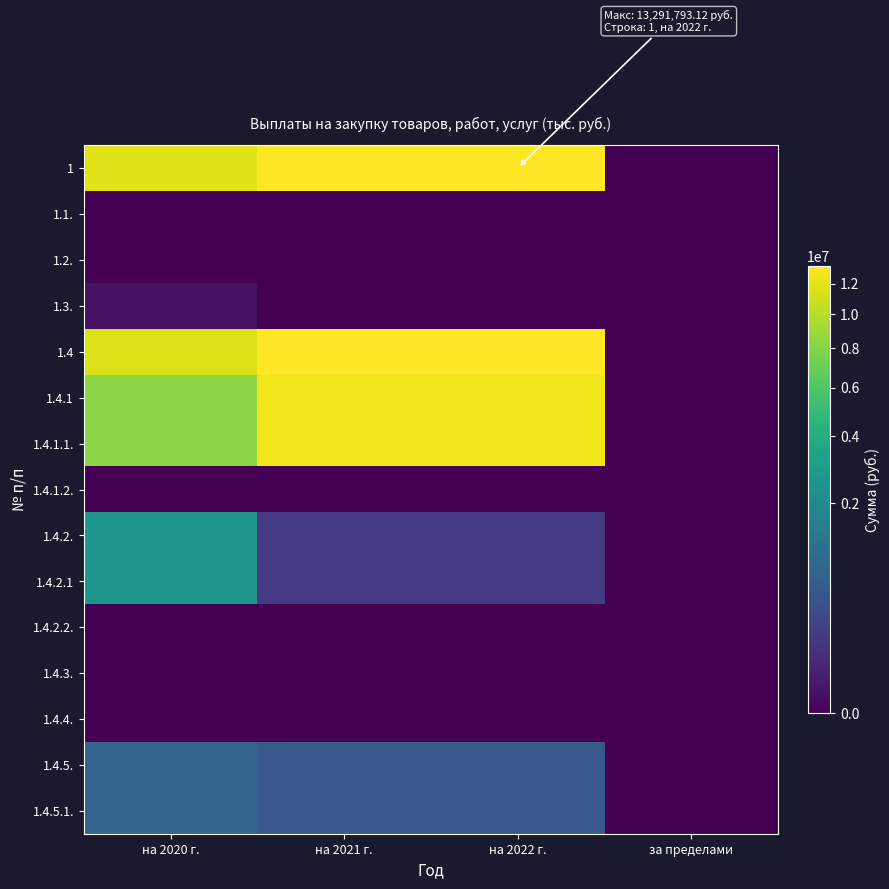

What is the greatest value displayed?

13291793.1